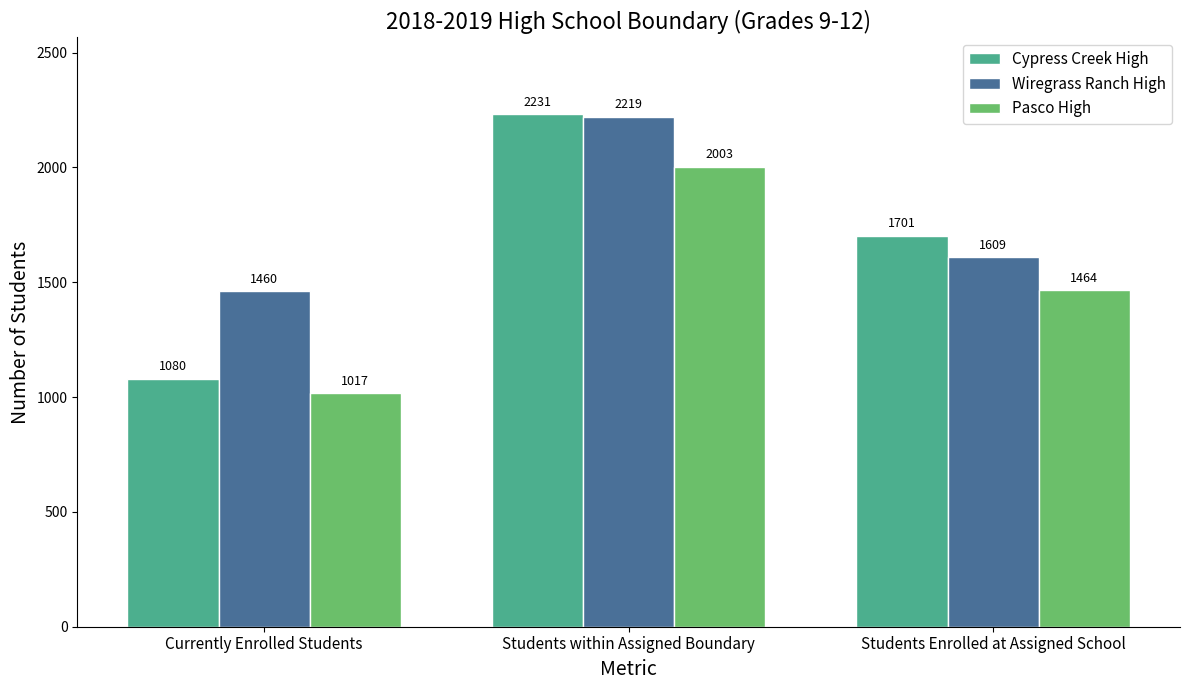

True or false: Cypress Creek High has a value of 1080 at Currently Enrolled Students.

True